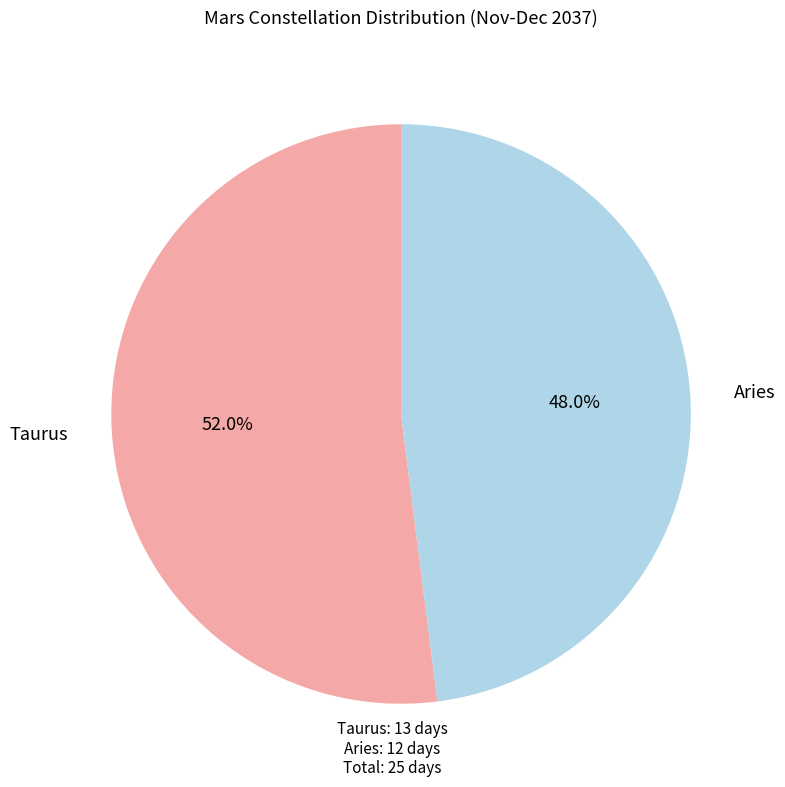

Is there any slice that represents more than half of the pie?

Yes